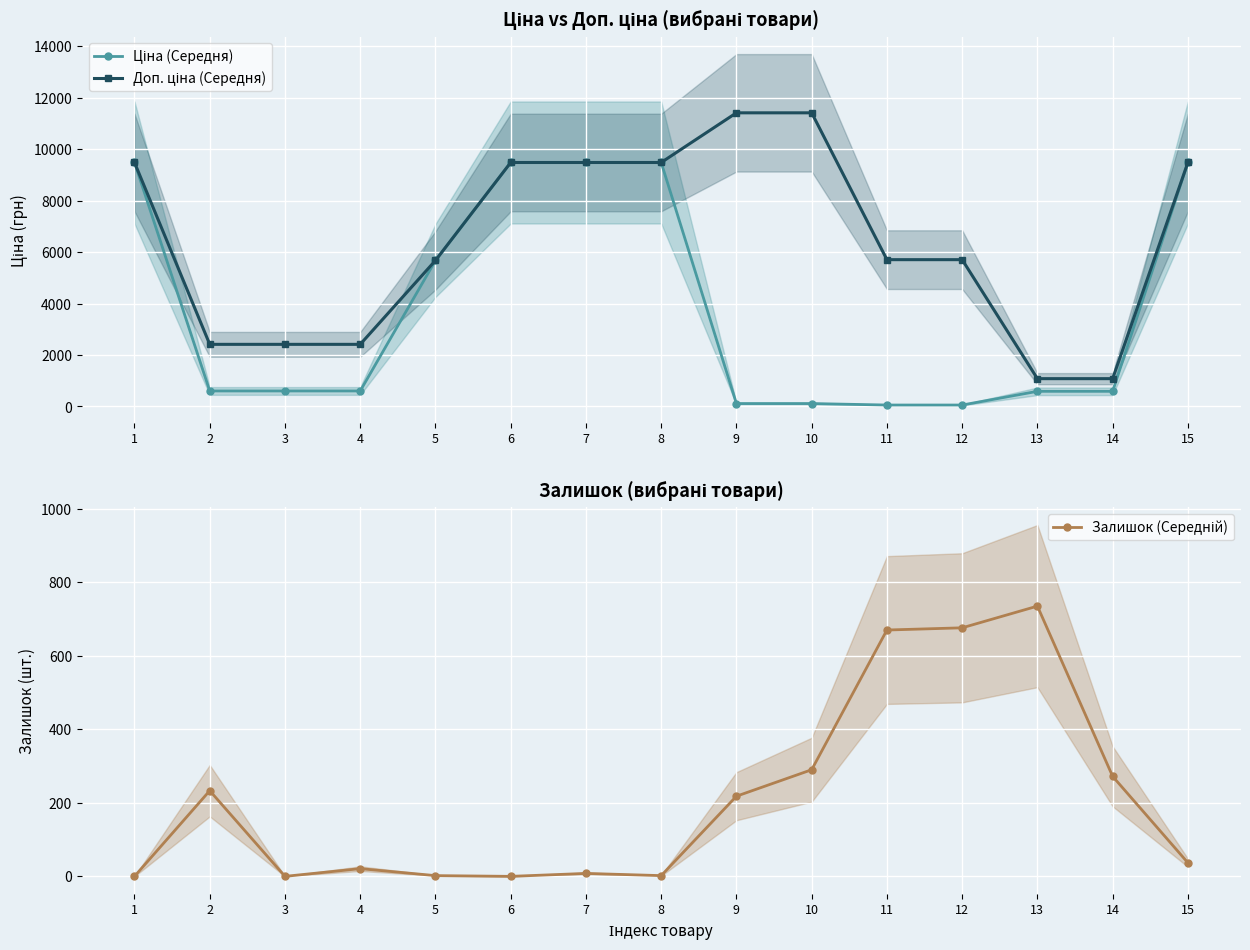

Reading left to right, transcribe all the data shown in this chart.

Ціна (Середня): 1=9480.1	2=603.7	3=603.7	4=603.7	5=5673.8	6=9480.1	7=9480.1	8=9480.1	9=114.1	10=114.1	11=57.0	12=57.0	13=589.9	14=589.9	15=9480.1
Доп. ціна (Середня): 1=9480.1	2=2414.8	3=2414.8	4=2414.8	5=5673.8	6=9480.1	7=9480.1	8=9480.1	9=11410.0	10=11410.0	11=5705.0	12=5705.0	13=1081.7	14=1081.7	15=9480.1
Залишок (Середній): 1=0.0	2=233.0	3=0.0	4=21.0	5=2.0	6=0.0	7=8.0	8=2.0	9=218.0	10=290.0	11=670.0	12=676.0	13=735.0	14=272.0	15=37.0